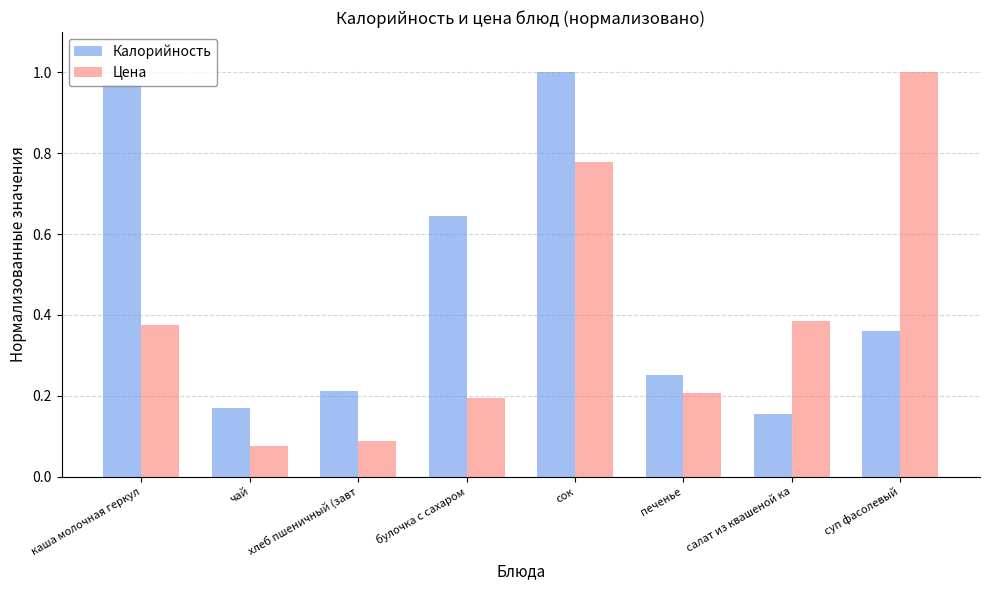

What position from the left is салат из квашеной ка?

7